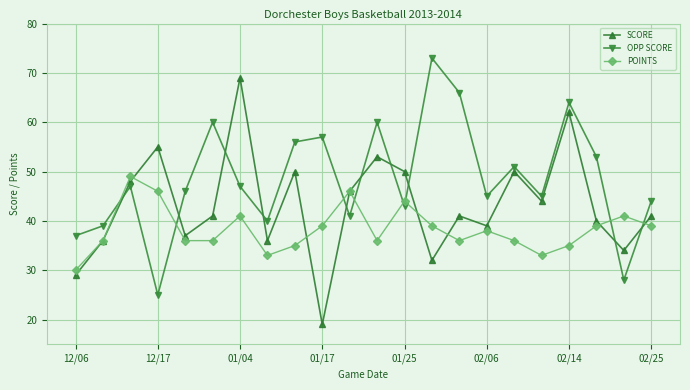

How many interior local peaks does the OPP SCORE series have?

7